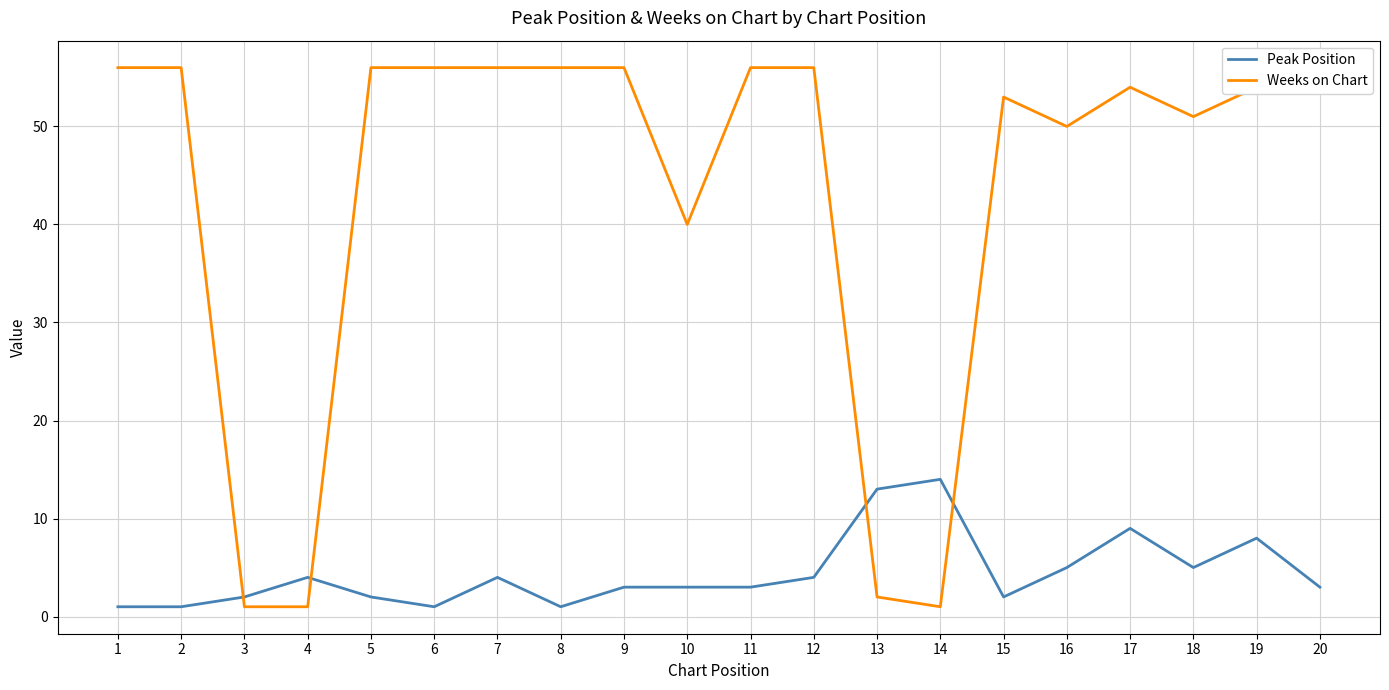

What is the sum of the Weeks on Chart values at 12 and 9?

112